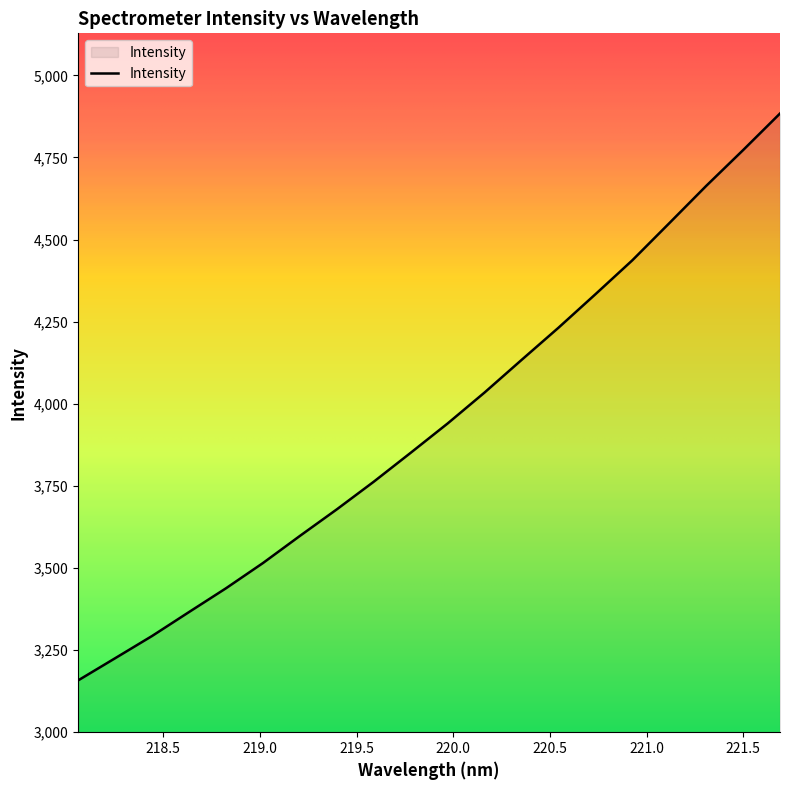

What is the difference between the maximum and minimum values?

1726.8